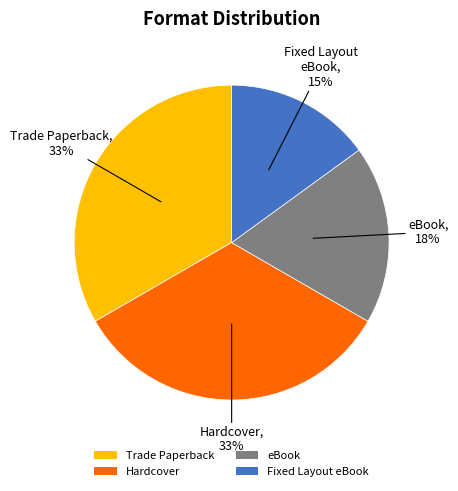

How many segments does this pie chart have?

4